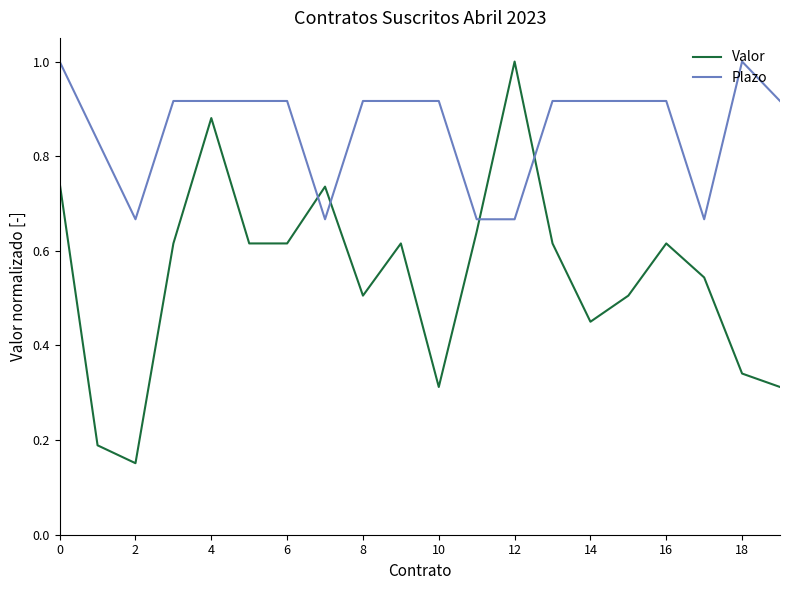

Which series has the widest spread of values?

Valor